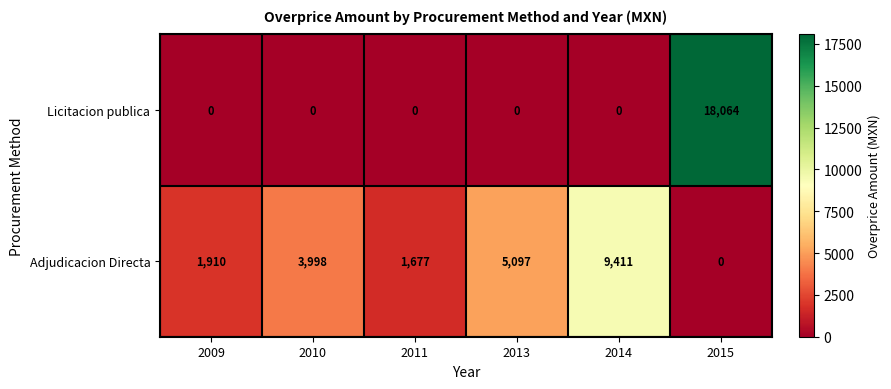

What is the difference between the maximum and minimum values in the Licitacion publica series?

18064